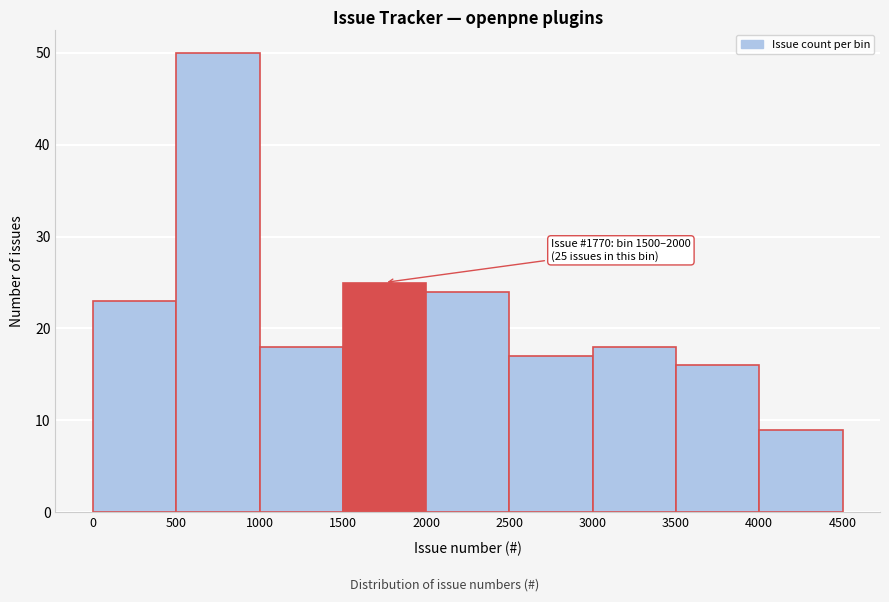

Over which range of the x-axis is the bar tallest?

500 to 1000